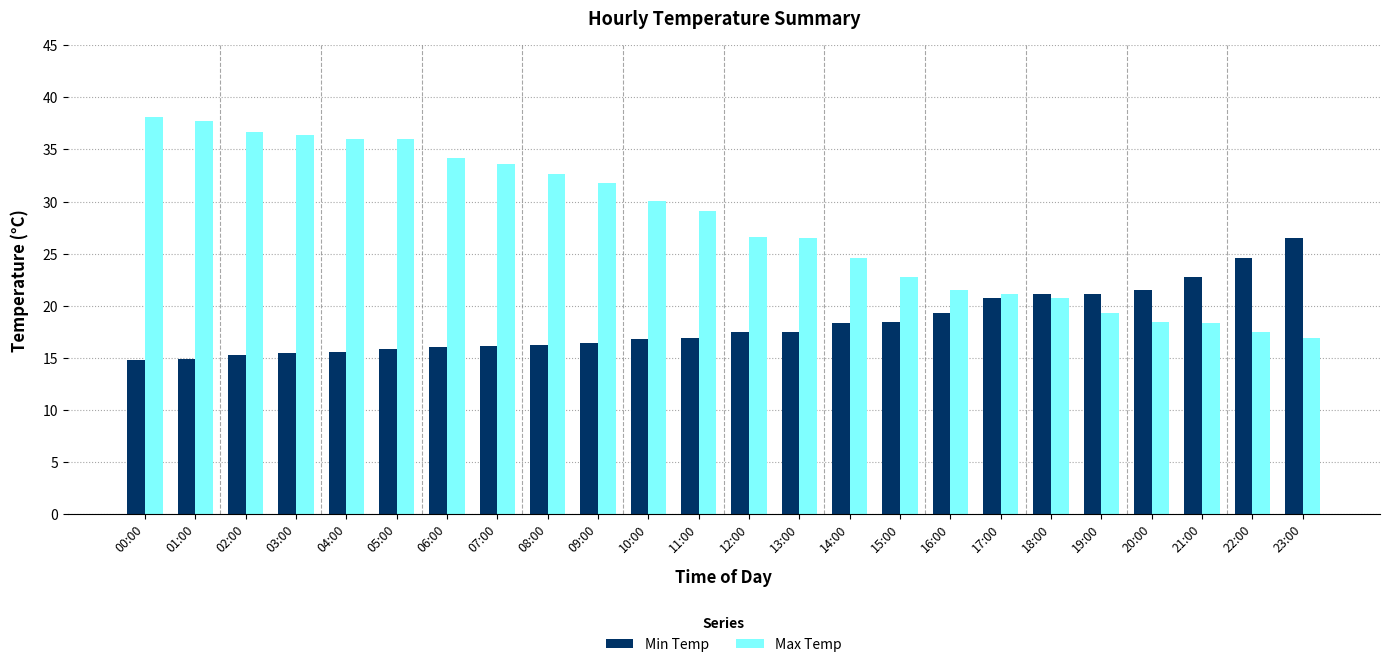

What is the label of the 10th bar from the left?

09:00